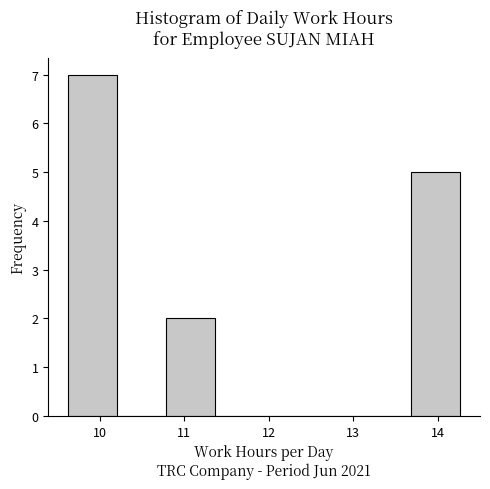

Reading left to right, list every bar in this chart as the range it spans on the x-axis followed by its height. Neither the bar edges nor the heights are printed on the chart, so give them approximately, as read against the axes.

9.6 to 10.2: 7
10.2 to 10.8: 0
10.8 to 11.4: 2
11.4 to 11.9: 0
11.9 to 12.5: 0
12.5 to 13.1: 0
13.1 to 13.7: 0
13.7 to 14.3: 5